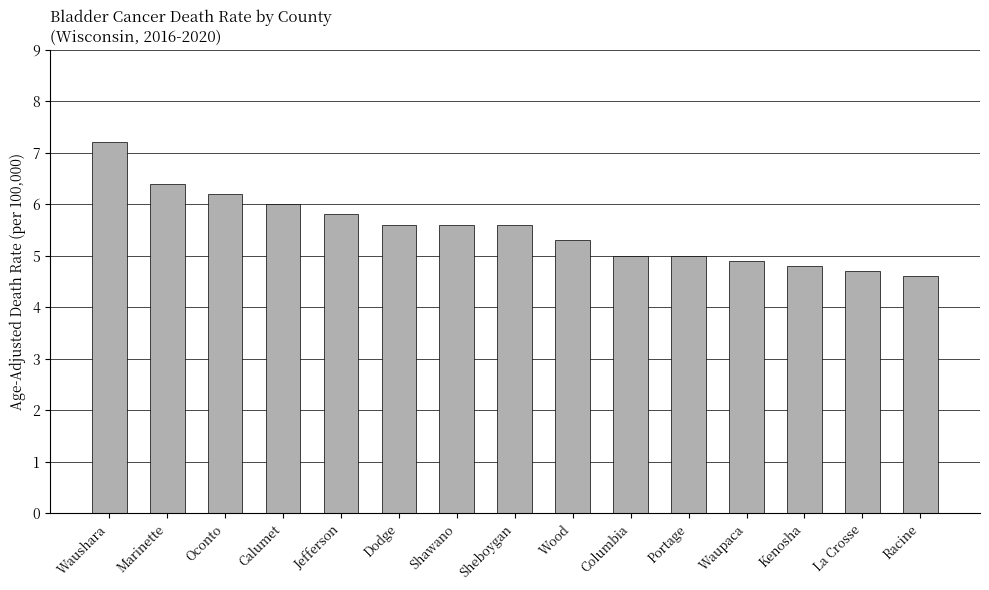

True or false: the data shows 4.7 at La Crosse.

True